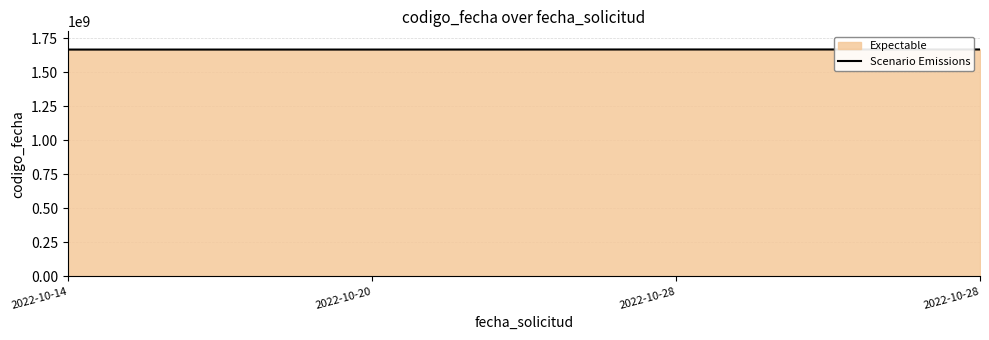

Is it true that the value at 2022-10-28 is 1046373558?

False